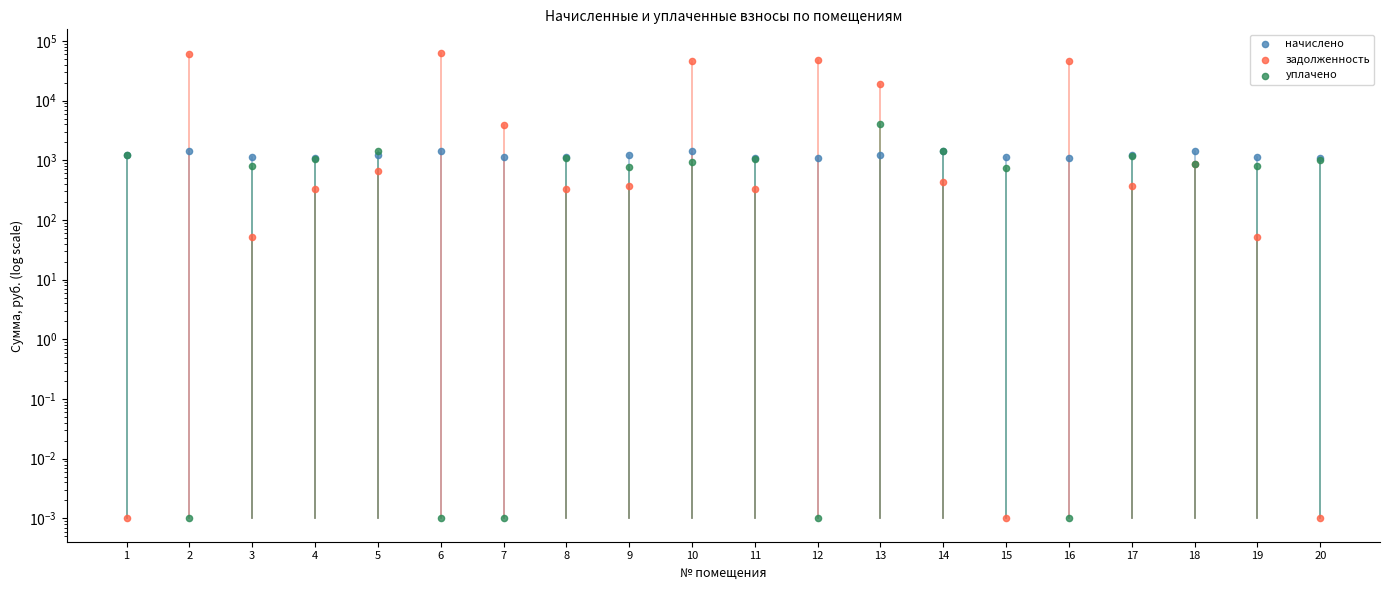

What are all the series names shown in the legend?

начислено, задолженность, уплачено